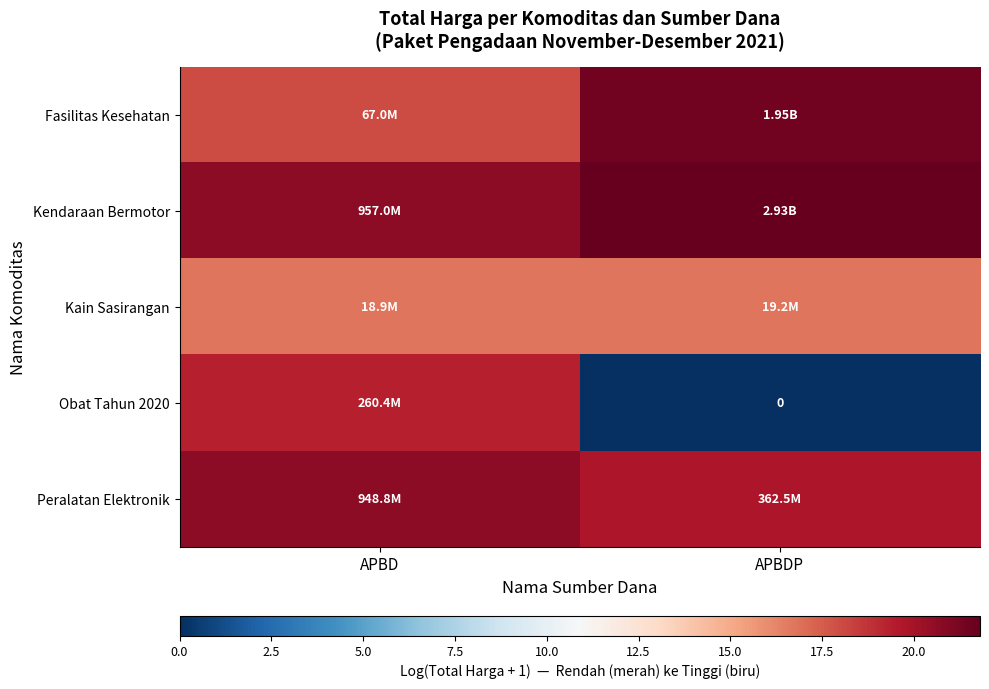

How many values in the Peralatan Elektronik series exceed 20?

1